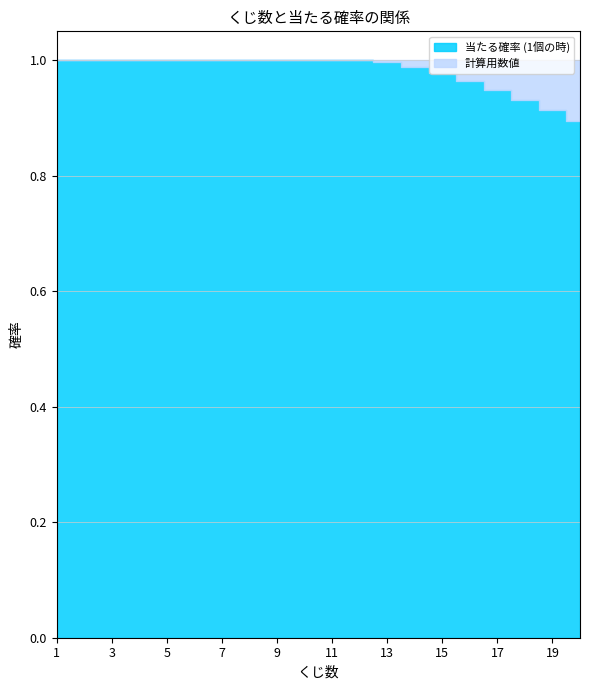

Approximately how many times larger is the value at 16 compared to 8?

1.0